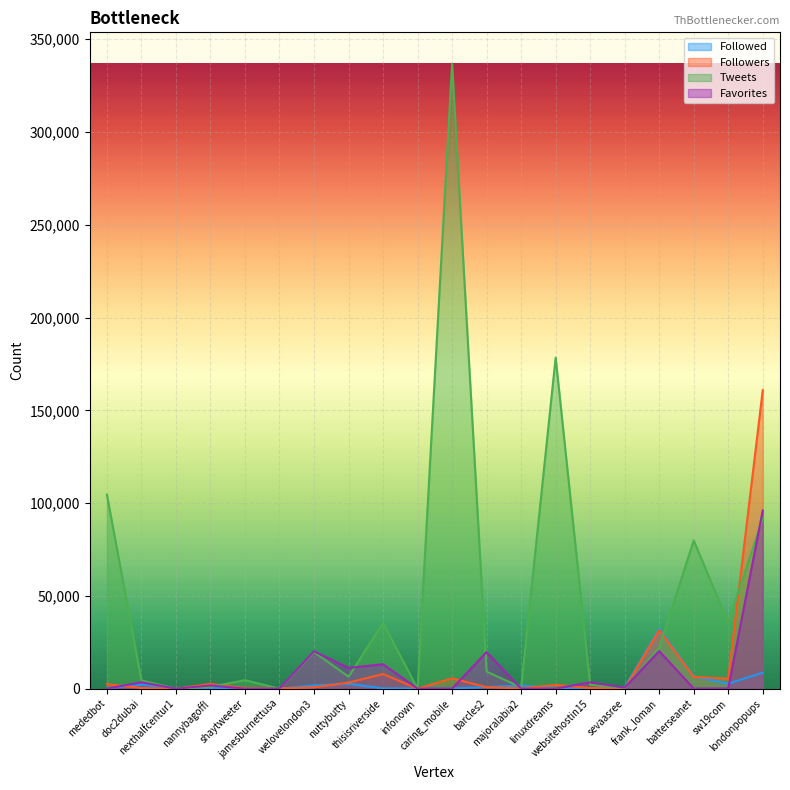

At which category is the sum across all series the highest?

londonpopups